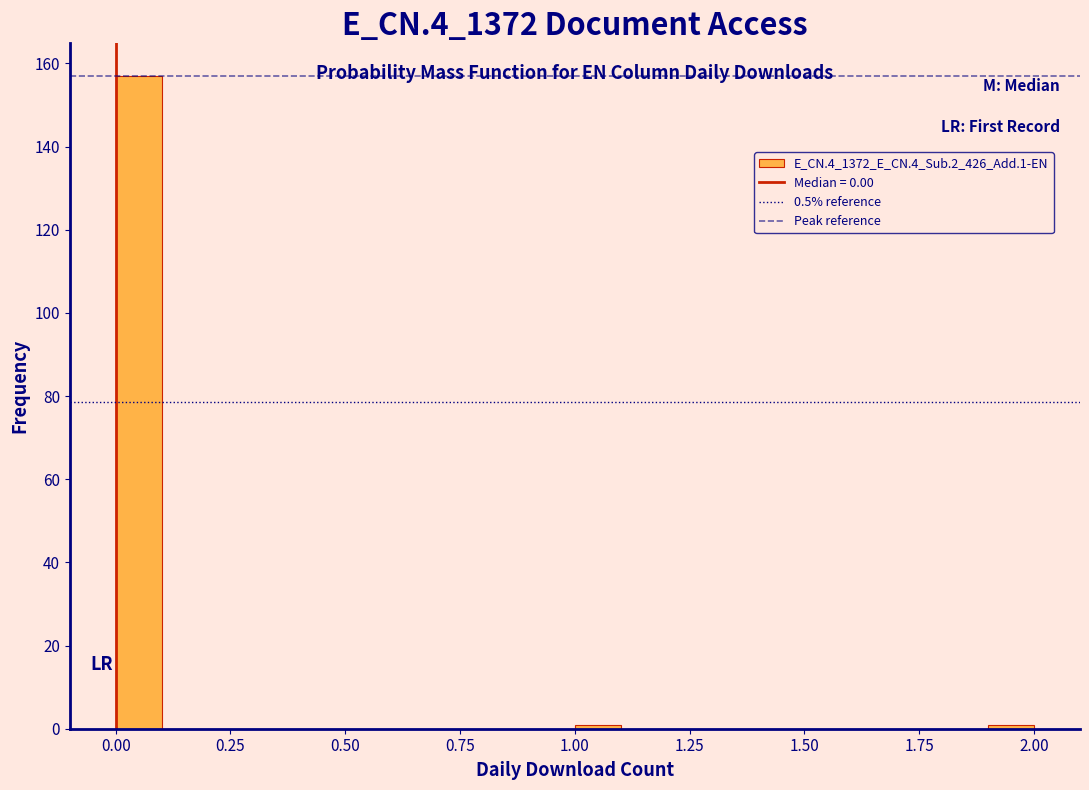

Read against the x-axis, roughly where is the centre of the tallest bar?

0.05